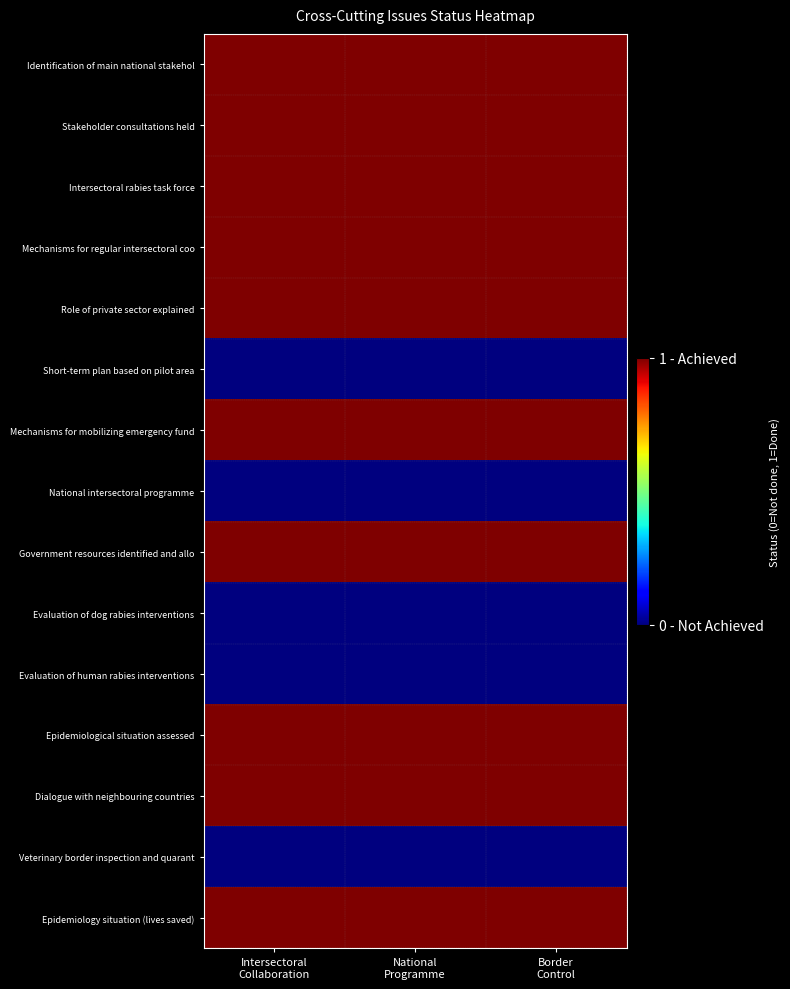

Which category has the highest value across all series?

Intersectoral
Collaboration